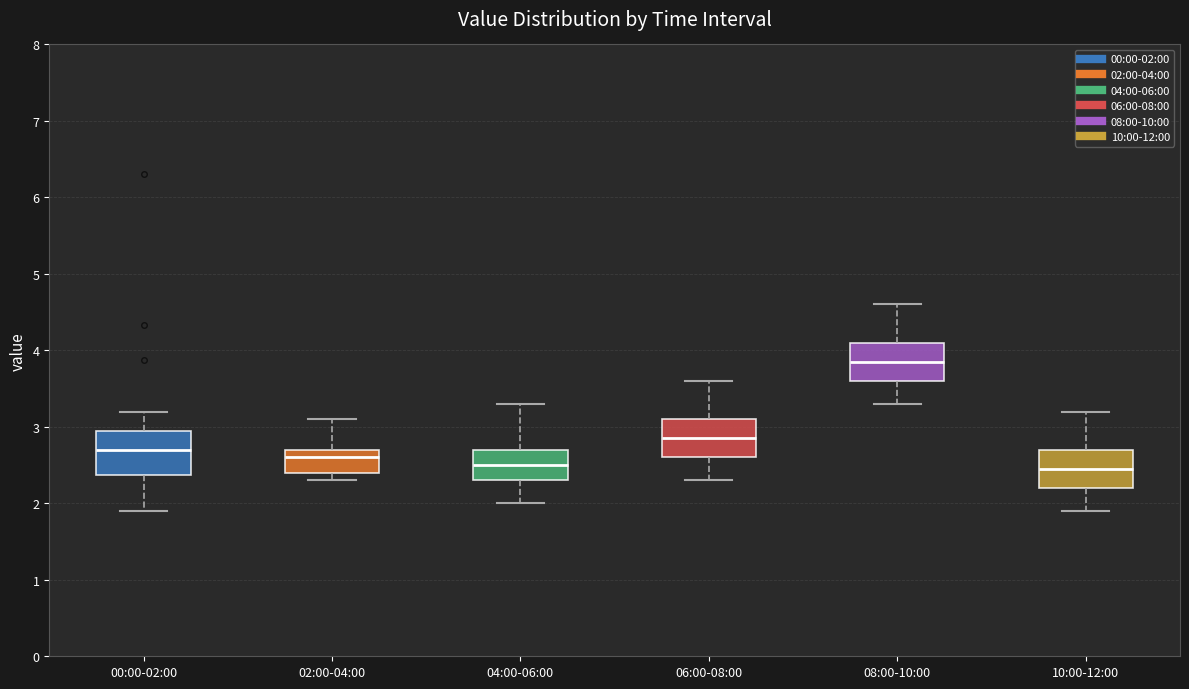

Where is the upper edge of the box for 00:00-02:00 on the y-axis? The values are not printed on the chart, so give them approximately, as read against the axis.

2.9